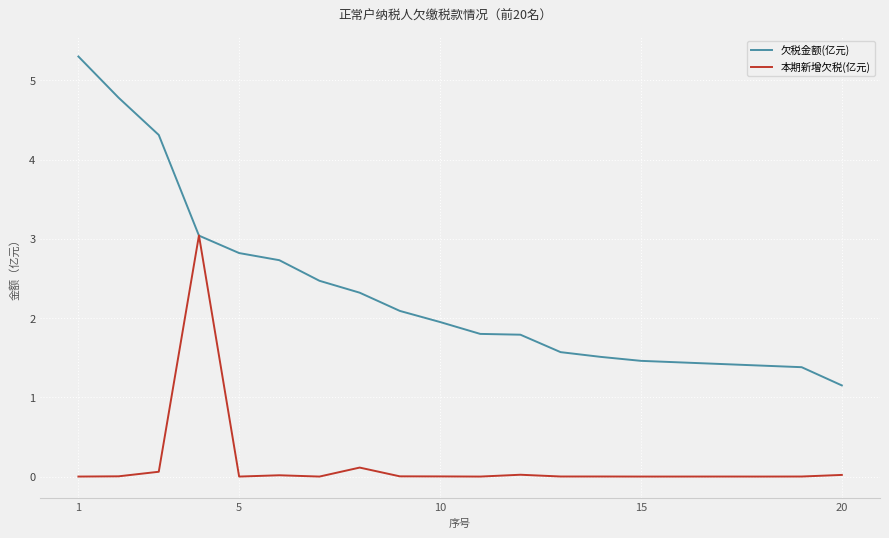

At how many categories does at least one series exceed 2?

9